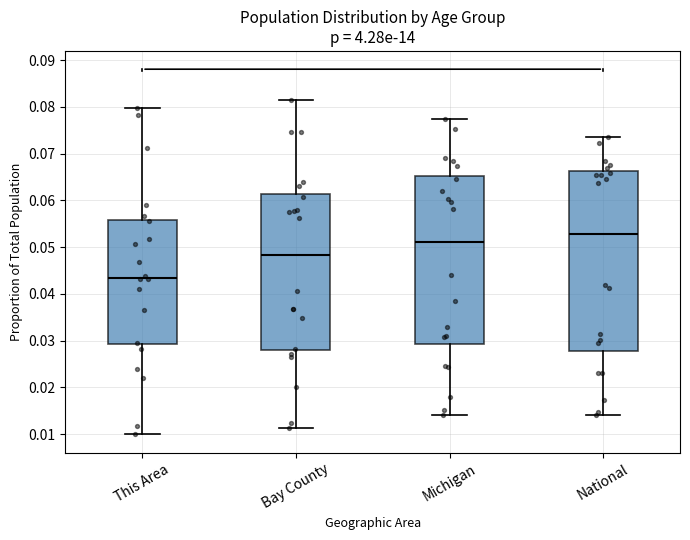

Reading left to right, read every box against the y-axis: the position of its median line, the range the box covers, and the ends of its whiskers. The values are not printed on the chart, so give them approximately, as read against the axis.

This Area: median 0.043, box 0.029 to 0.056, whiskers 0.010 to 0.080
Bay County: median 0.048, box 0.028 to 0.061, whiskers 0.011 to 0.082
Michigan: median 0.051, box 0.029 to 0.065, whiskers 0.014 to 0.077
National: median 0.053, box 0.028 to 0.066, whiskers 0.014 to 0.074